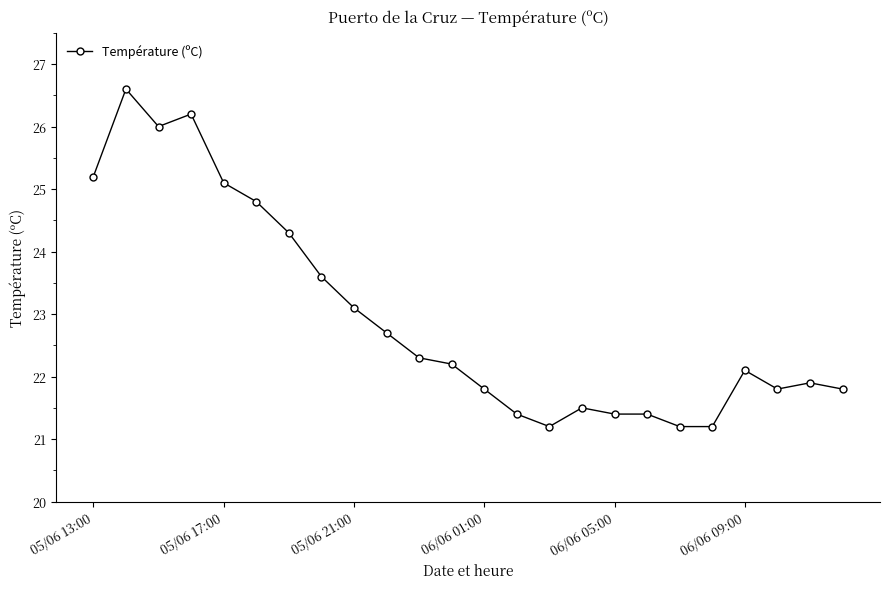

How many data points does each series have?

24